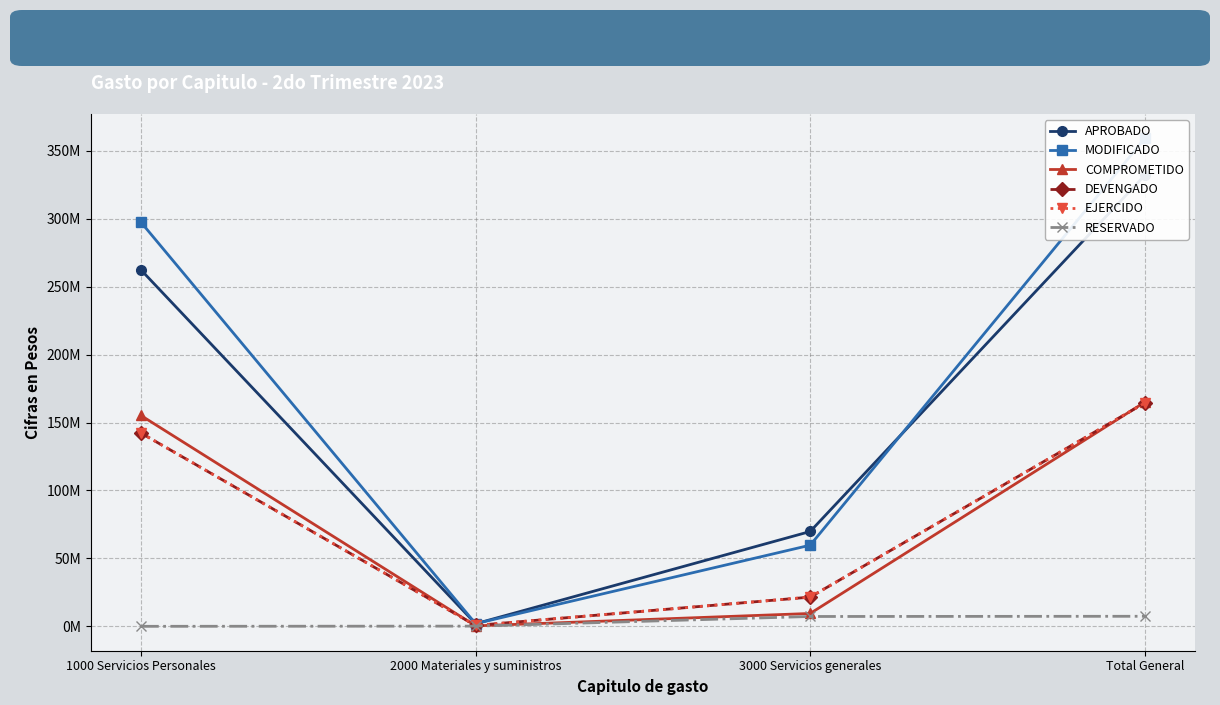

True or false: COMPROMETIDO and MODIFICADO intersect in this chart.

False